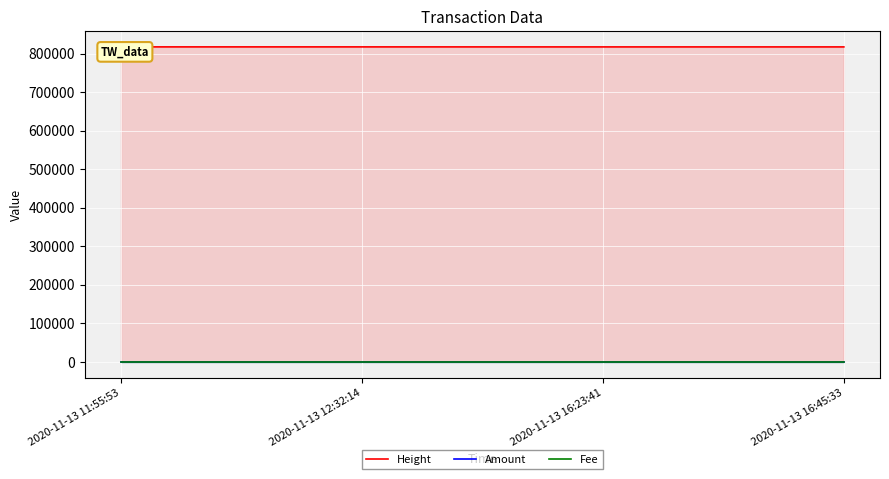

What is the value of the Height point at the 3rd from the left?

817209.0